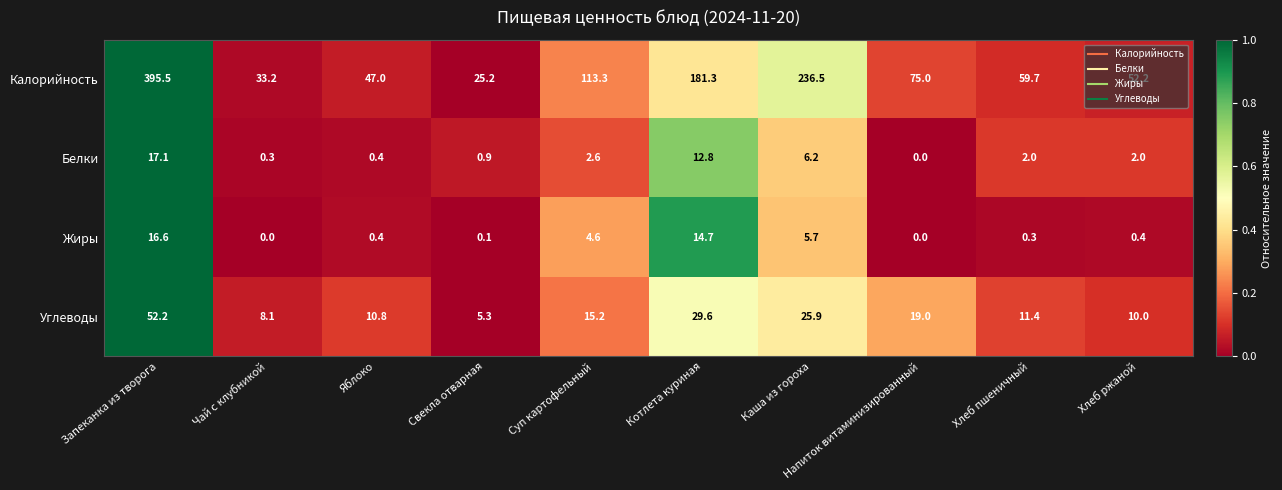

List the series in order of their peak value, highest first.

Калорийность, Углеводы, Белки, Жиры